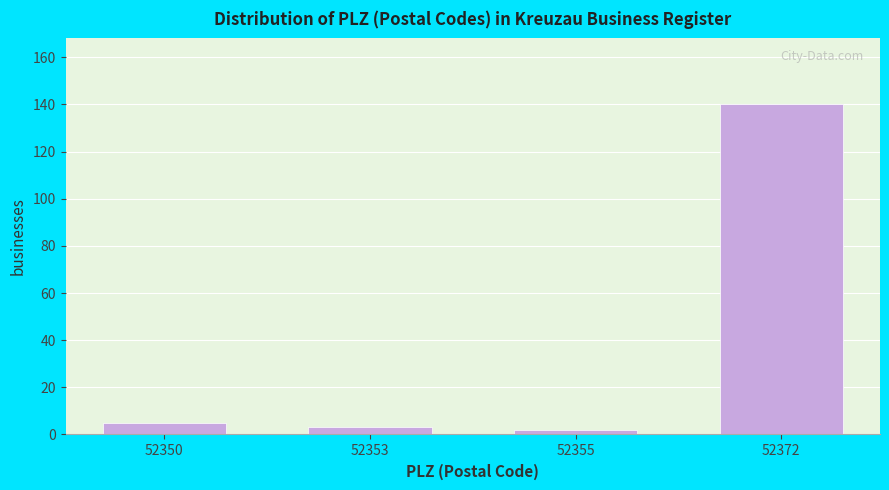

Reading right to left, what are all the values shown in this chart?

52372=140	52355=2	52353=3	52350=5